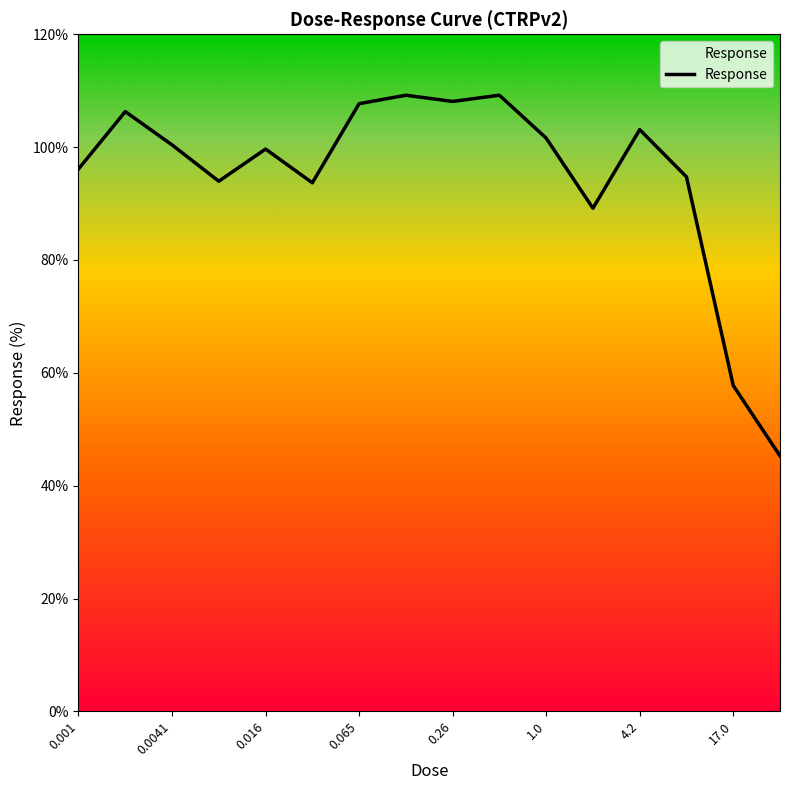

What is the difference between the maximum and minimum values?

63.9